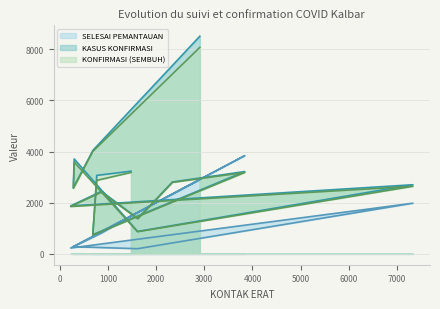

Is the value of KASUS KONFIRMASI at SANGGAU greater than the value of KONFIRMASI (SEMBUH) at BENGKAYANG?

No